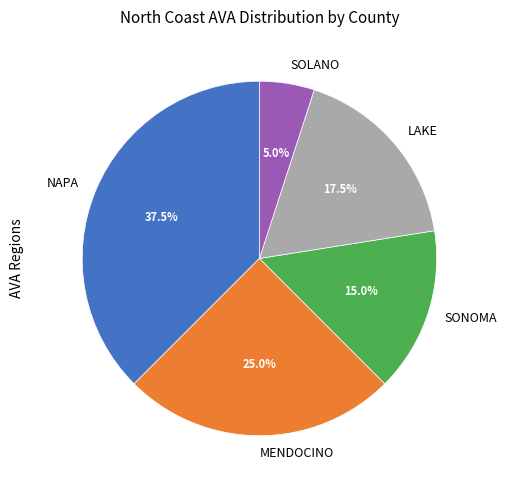

Which slice is the largest?

NAPA